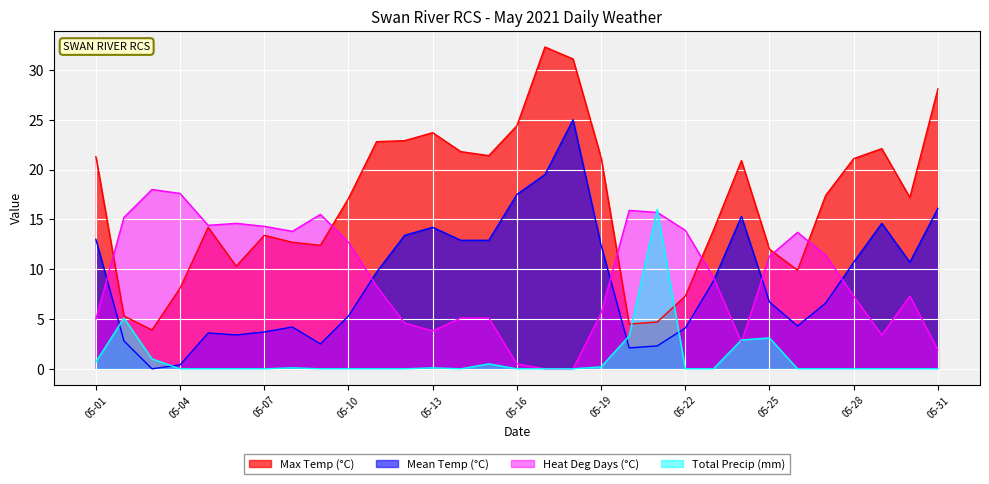

What are all the series names shown in the legend?

Max Temp (°C), Mean Temp (°C), Heat Deg Days (°C), Total Precip (mm)